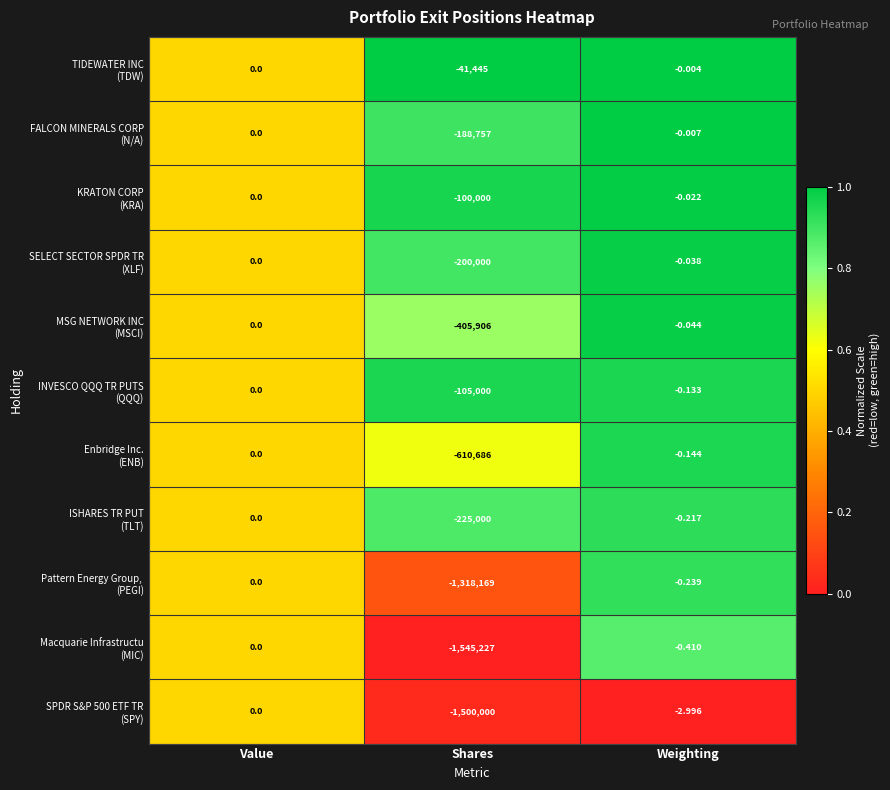

Which label corresponds to the largest value in the chart?

Value